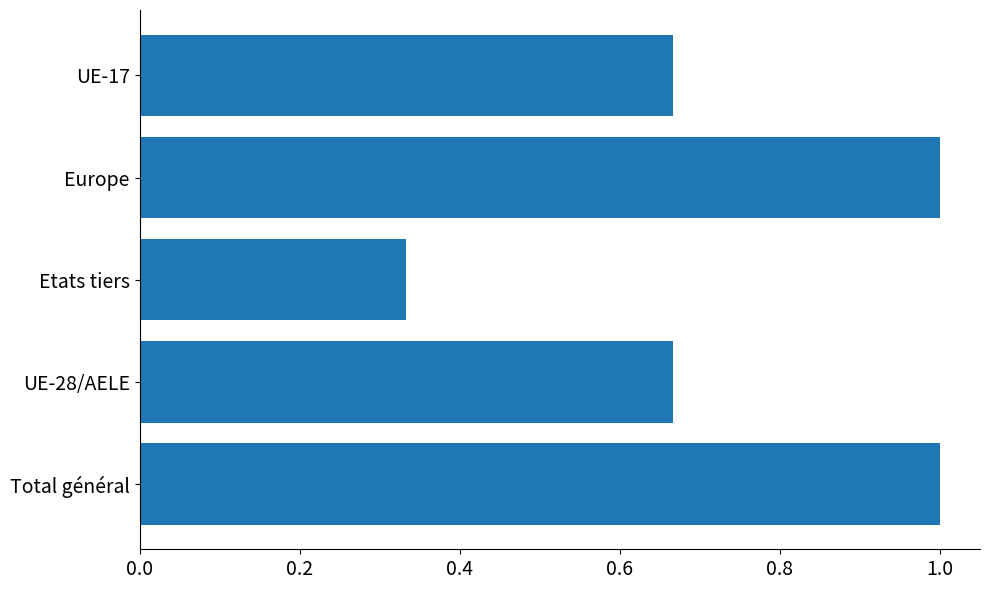

The value at Total général is 1.0. True or false?

True